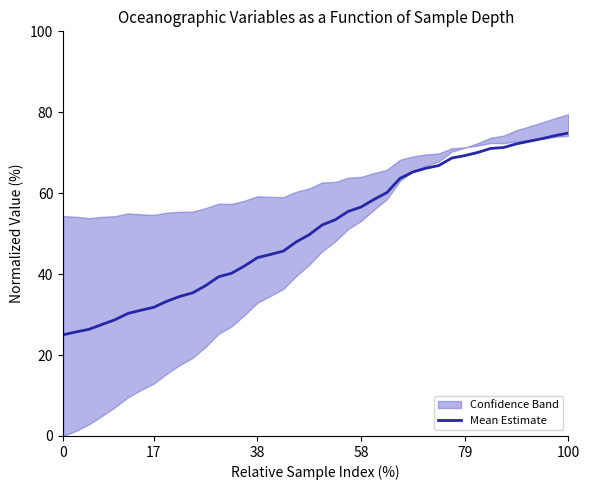

How many lines are shown in the chart?

1